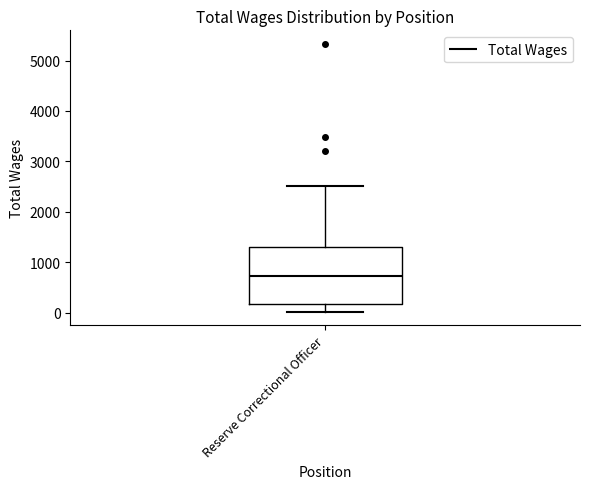

Transcribe this box plot: give where the median line is, the range the box spans, and where the two whiskers end, as read against the y-axis. The values are not printed on the chart, so give them approximately, as read against the axis.

median 700, box 200 to 1300, whiskers 0 to 2500